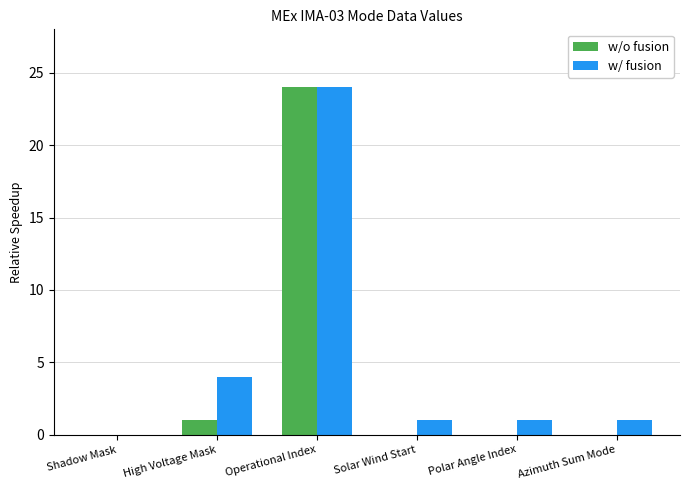

Which series changed the most between Operational Index and Polar Angle Index?

w/o fusion